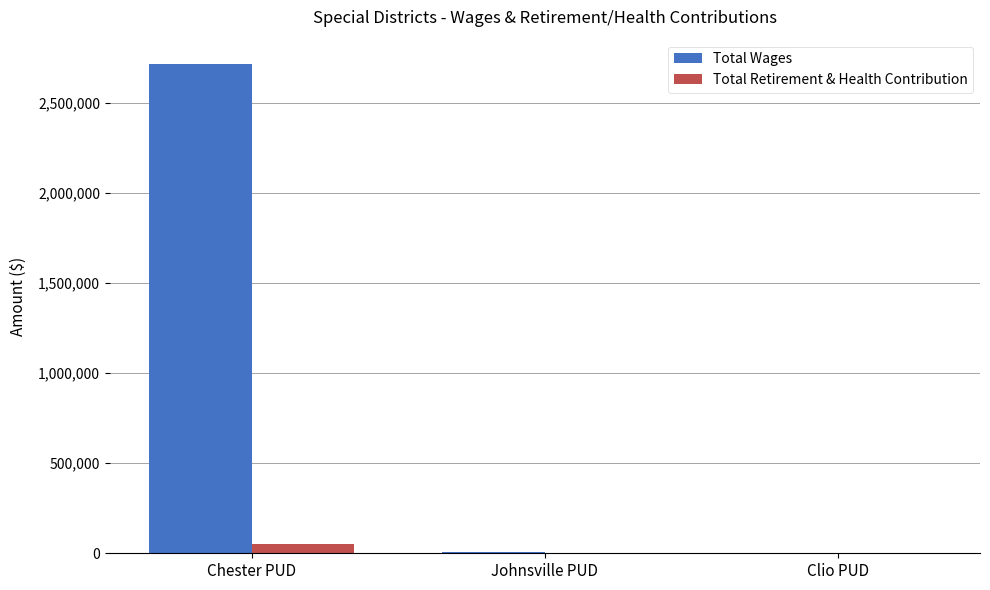

Where is Total Wages nearest to the value 1356721?

Johnsville PUD